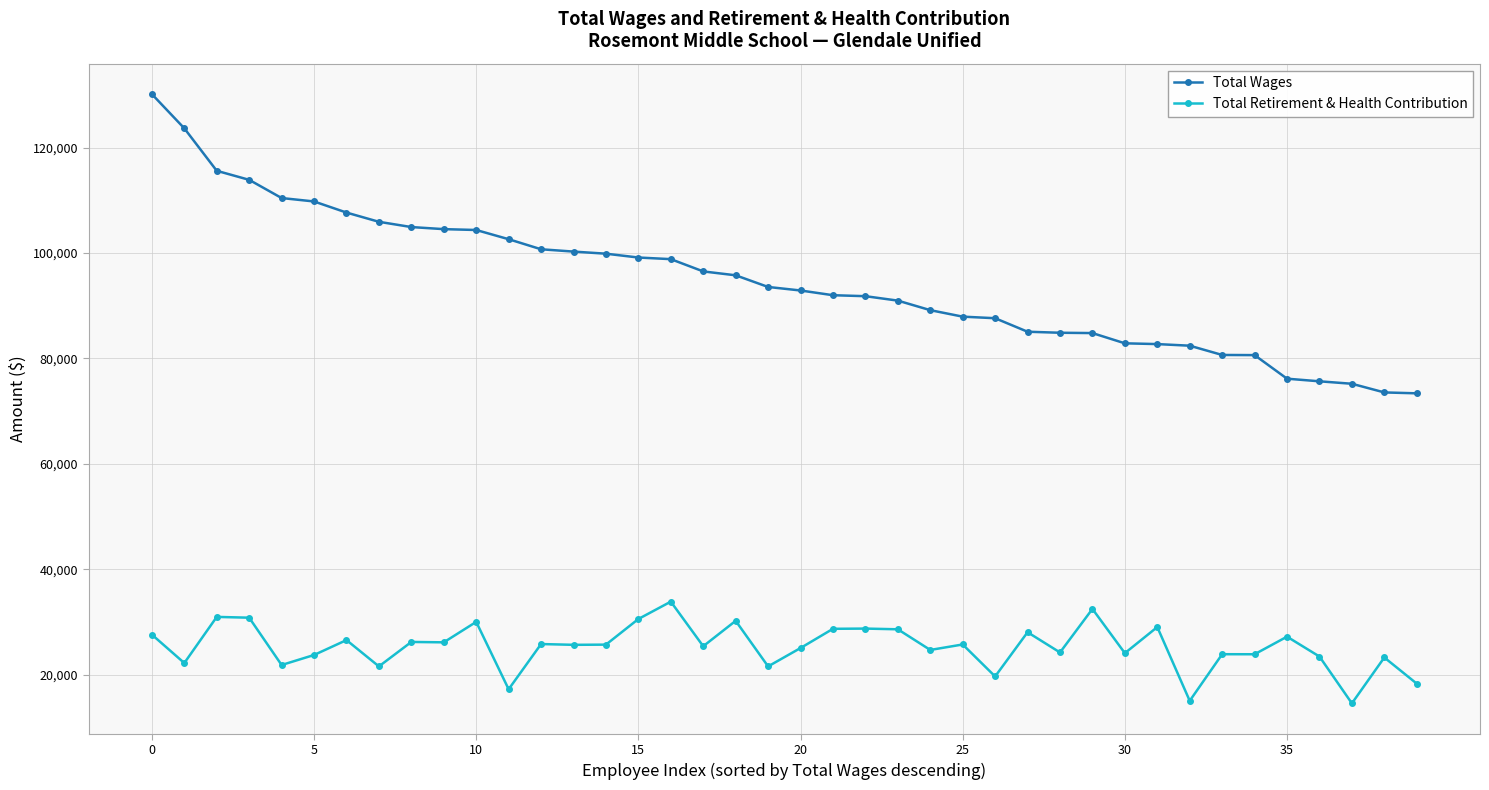

What is the value of the Total Retirement & Health Contribution point at the 36th from the left?

27191